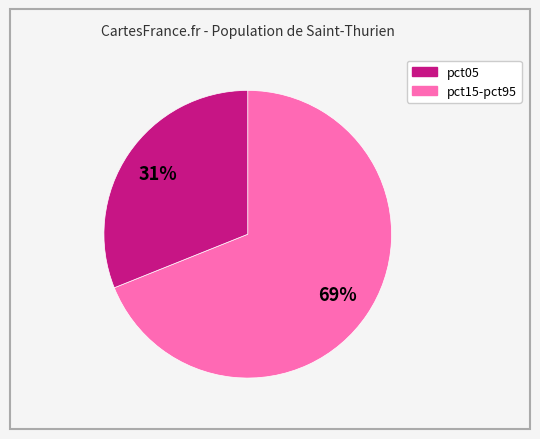

To the nearest percent, what is the difference between the largest and smallest slice percentages?

38%